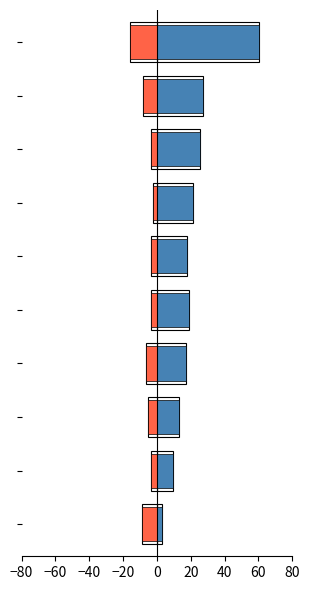

List the series in order of their peak value, highest first.

Positive, Negative